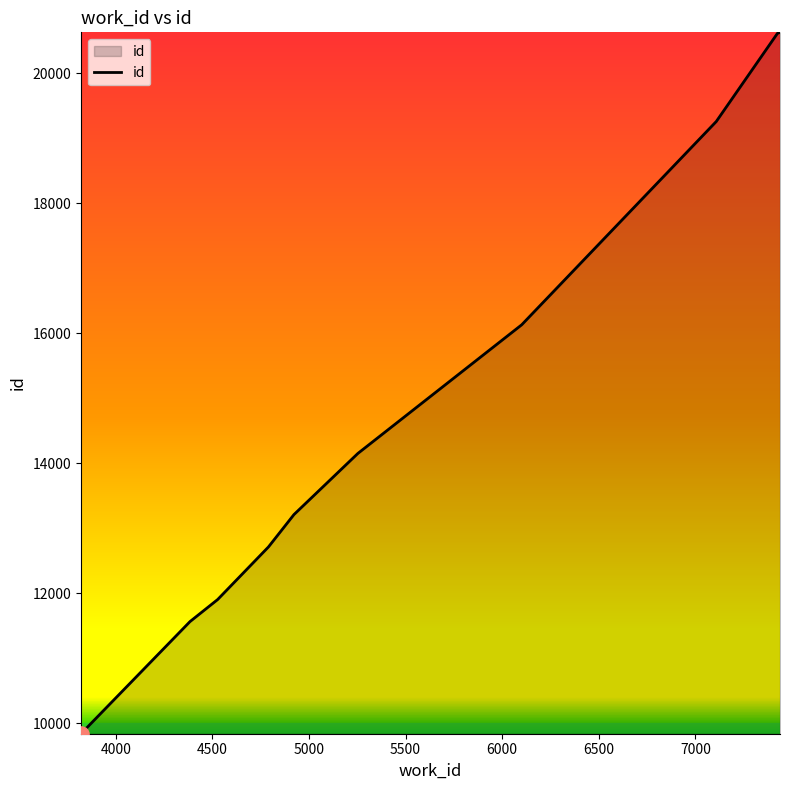

What is the difference between the maximum and minimum values?

10790